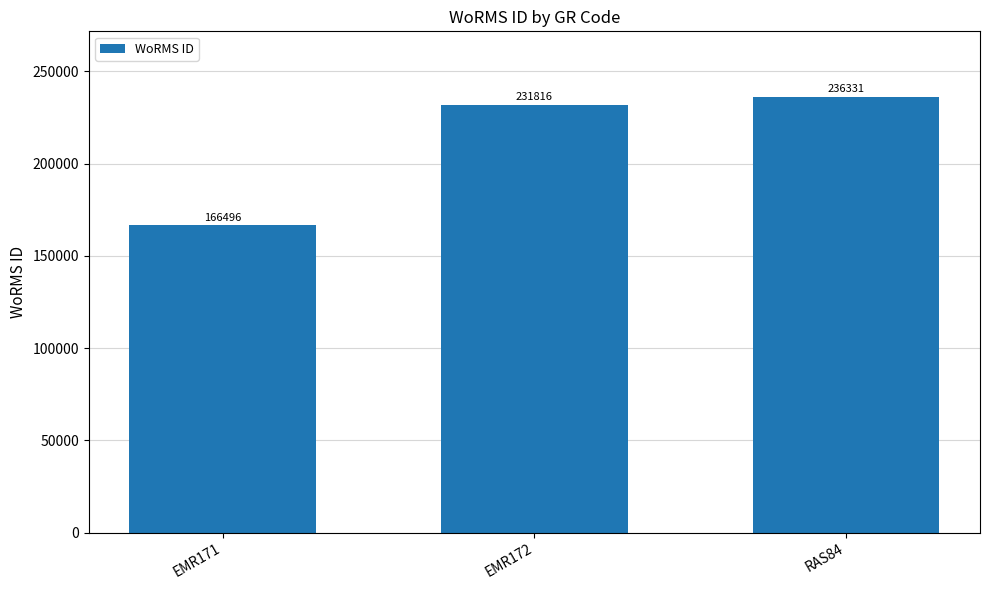

Rank the categories by value from highest to lowest.

RAS84, EMR172, EMR171